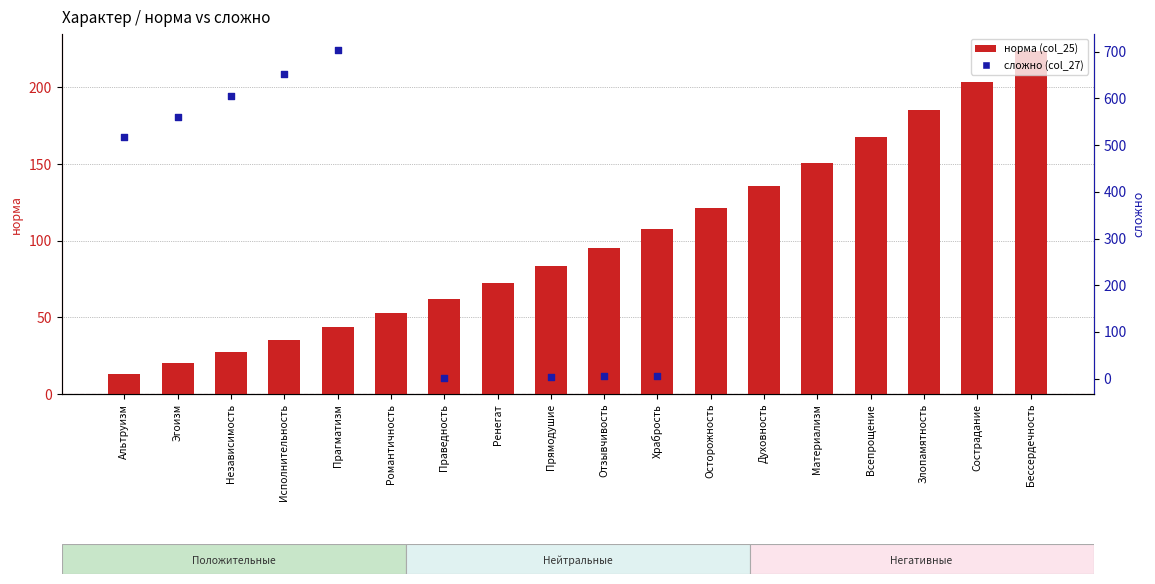

Which series reaches the minimum Y coordinate?

сложно (col_26/col_27)